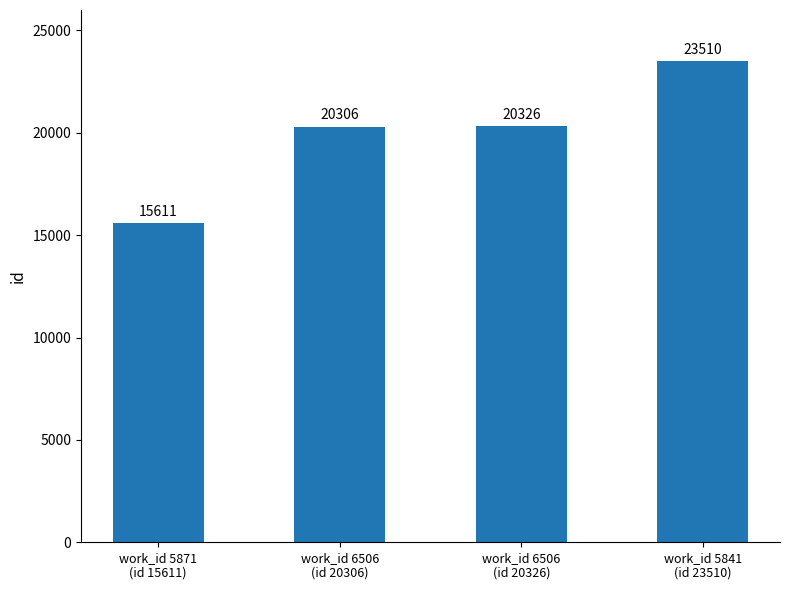

What is the change in value from work_id 5871
(id 15611) to work_id 6506
(id 20326)?

+4715